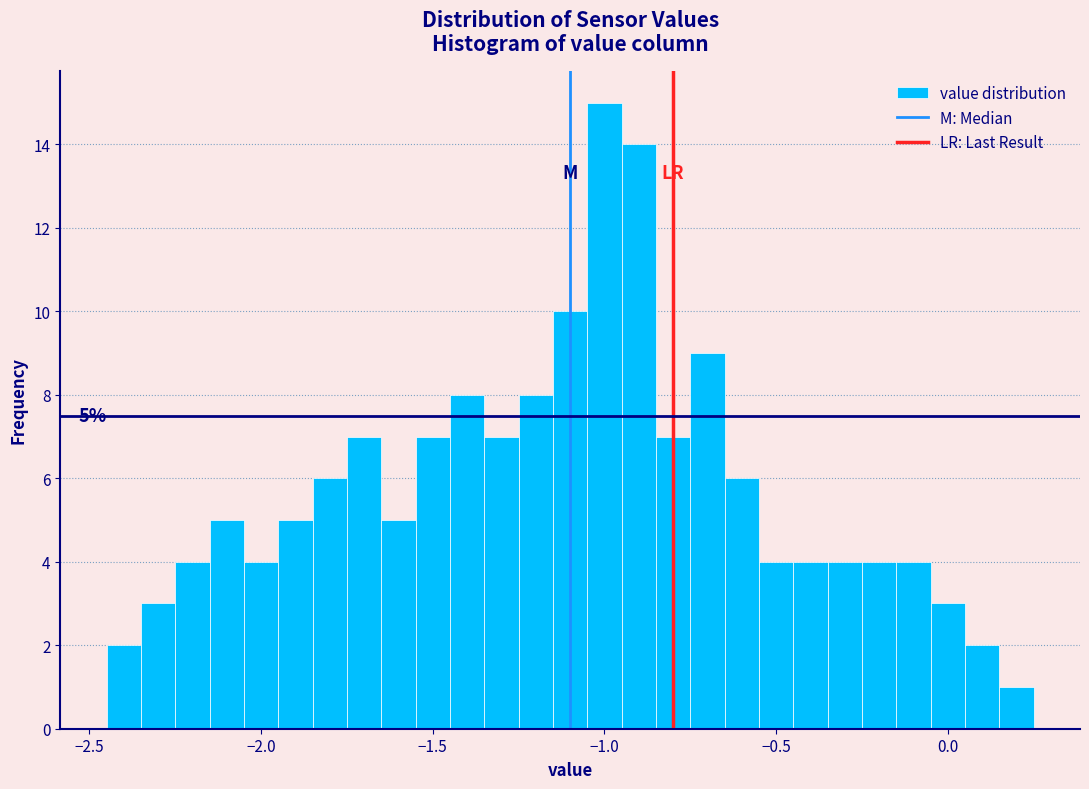

Read against the x-axis, roughly where is the centre of the tallest bar?

-1.00